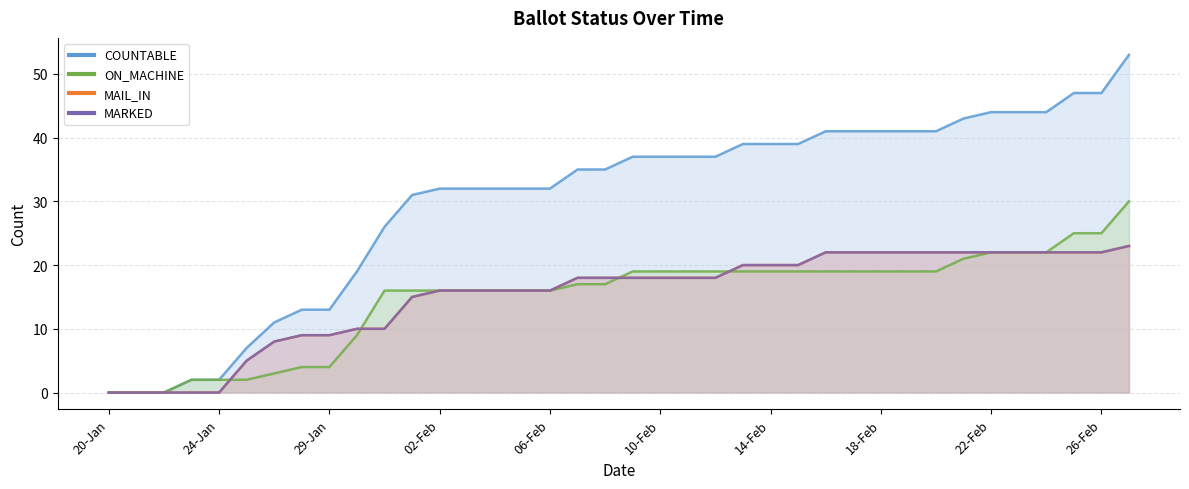

What is the average value of the MARKED series?

15